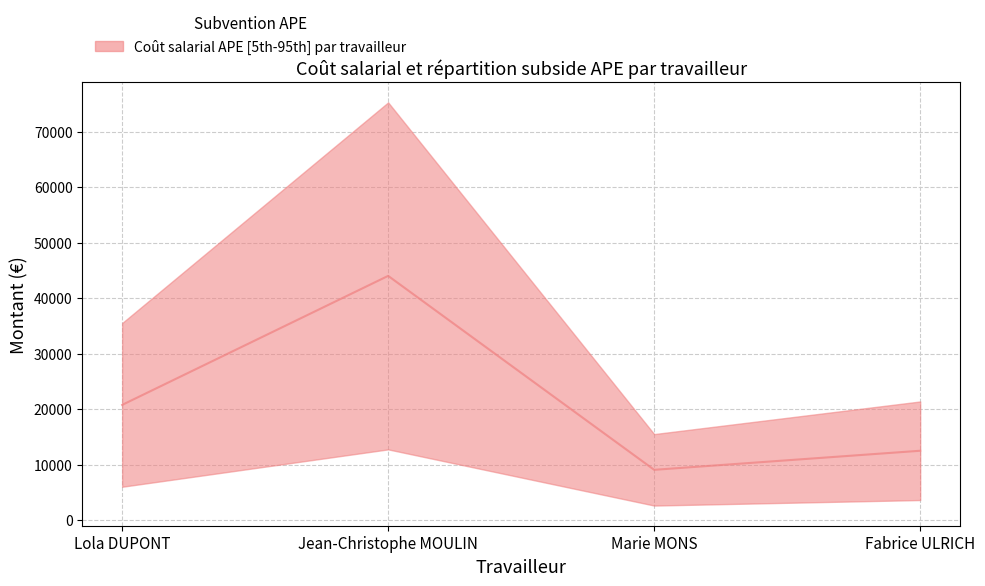

What is the ratio of the value at Fabrice ULRICH to the value at Jean-Christophe MOULIN?

0.3